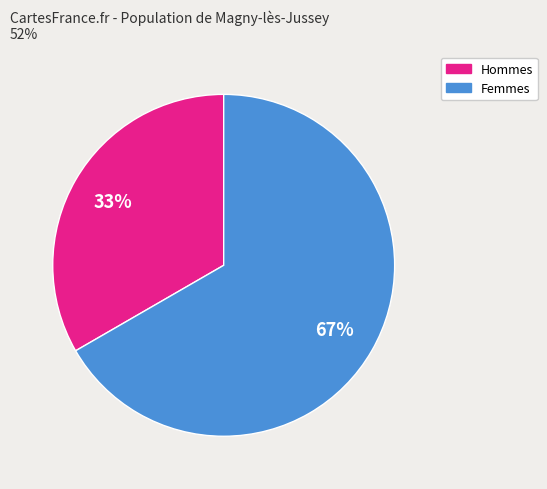

Is there a majority slice in this chart?

Yes